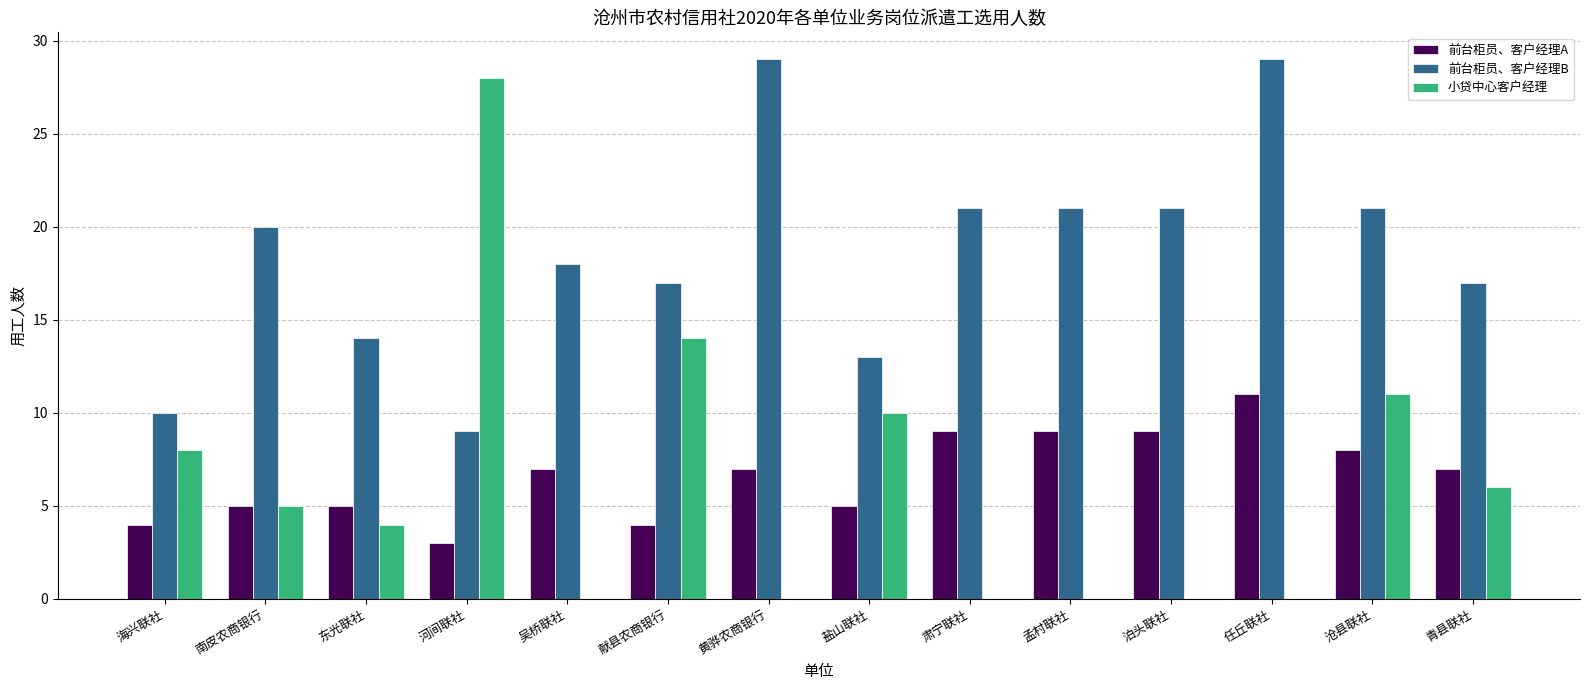

Is the value of 前台柜员、客户经理A at 青县联社 greater than the value of 前台柜员、客户经理B at 任丘联社?

No